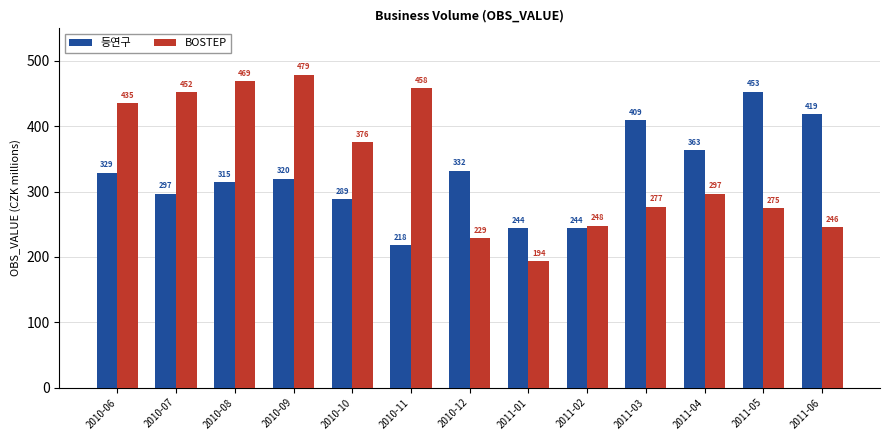

List the series in order of their peak value, highest first.

BOSTEP, 등연구